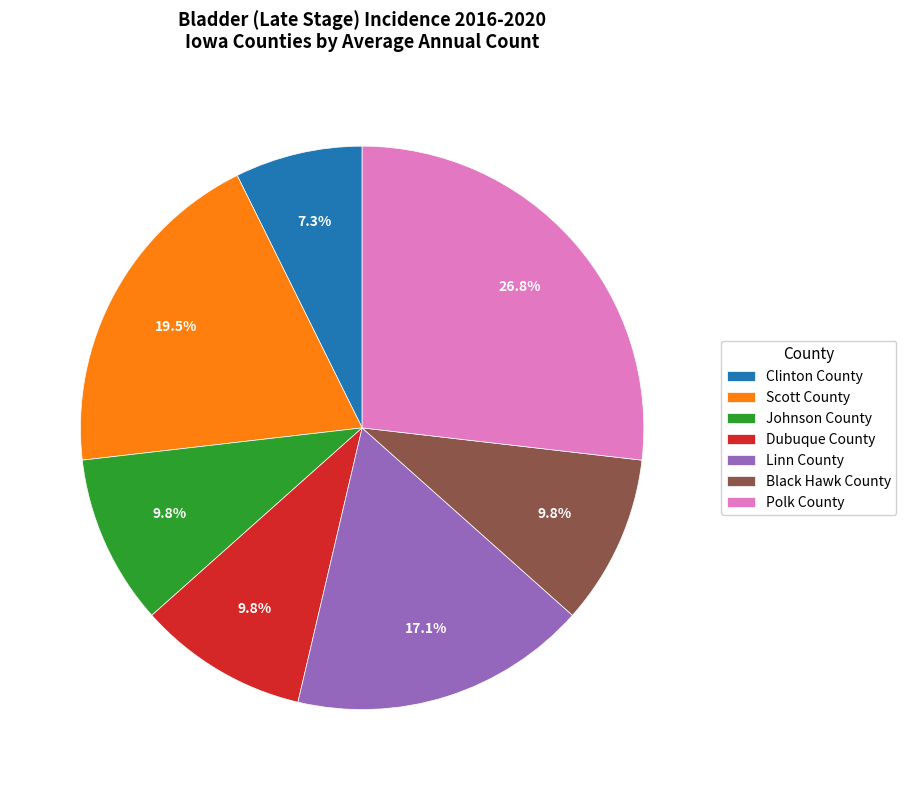

What percentage is the Linn County slice, to the nearest percent?

17%